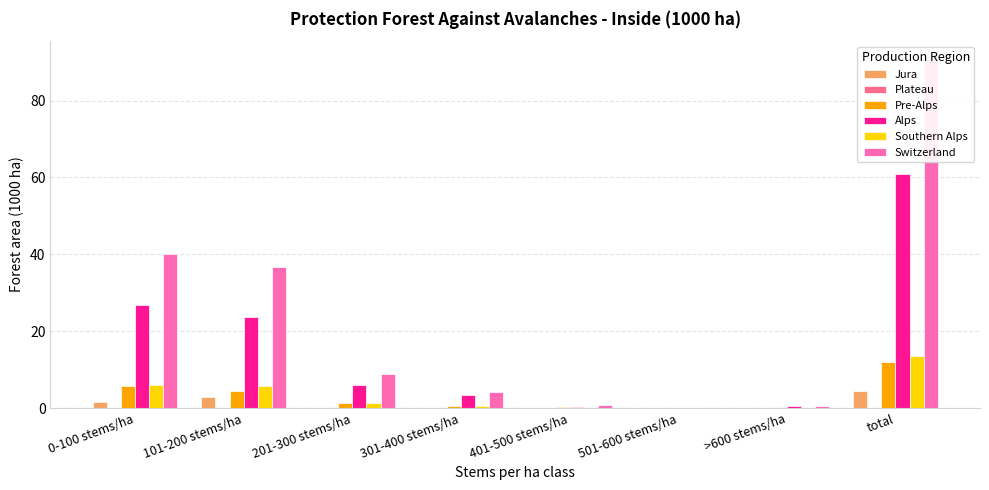

Is it true that Alps equals 0.3 at 401-500 stems/ha?

True